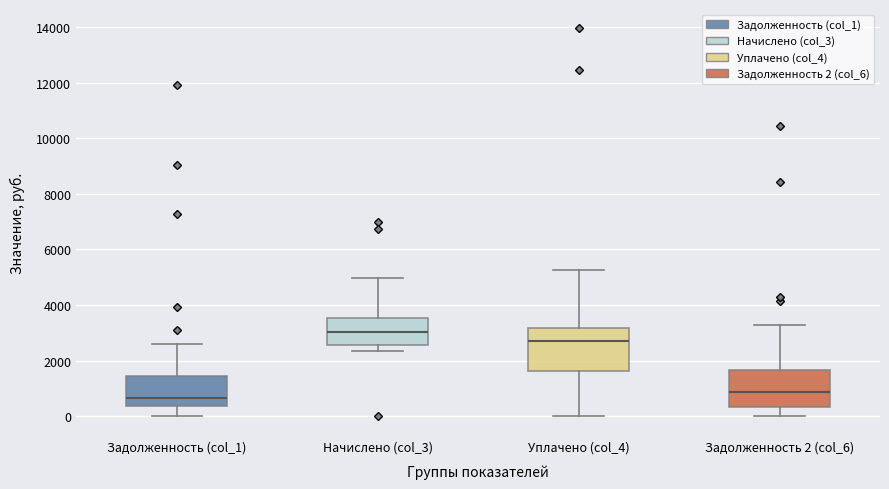

Which box is the tallest, from its lower edge to its upper edge?

Уплачено (col_4)